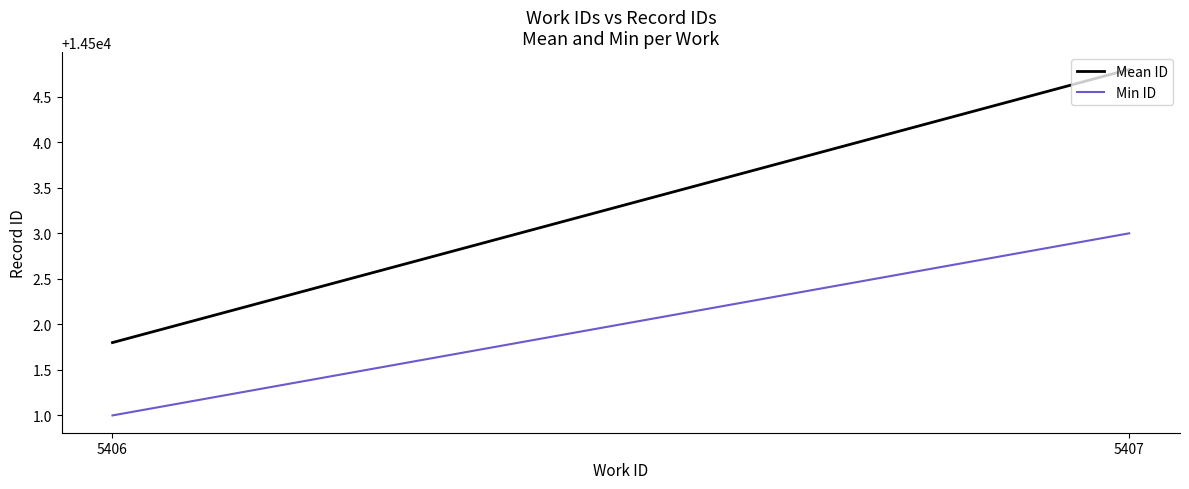

Between 5406 and 5407, which series saw the biggest shift?

Mean ID